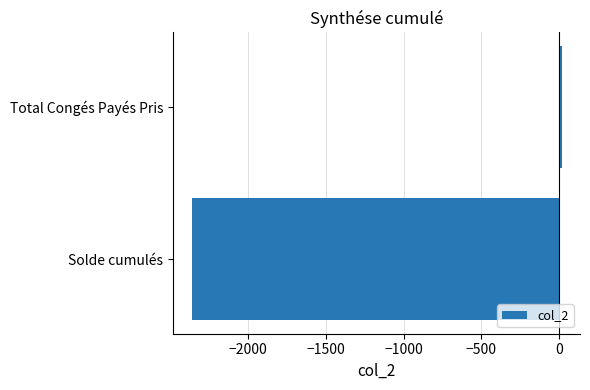

Between Total Congés Payés Pris and Solde cumulés, which is larger?

Total Congés Payés Pris